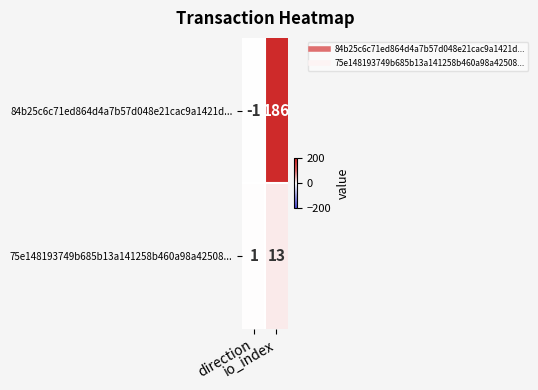

Rank the series at io_index from lowest to highest value.

75e148193749b685b13a141258b460a98a42508..., 84b25c6c71ed864d4a7b57d048e21cac9a1421d...